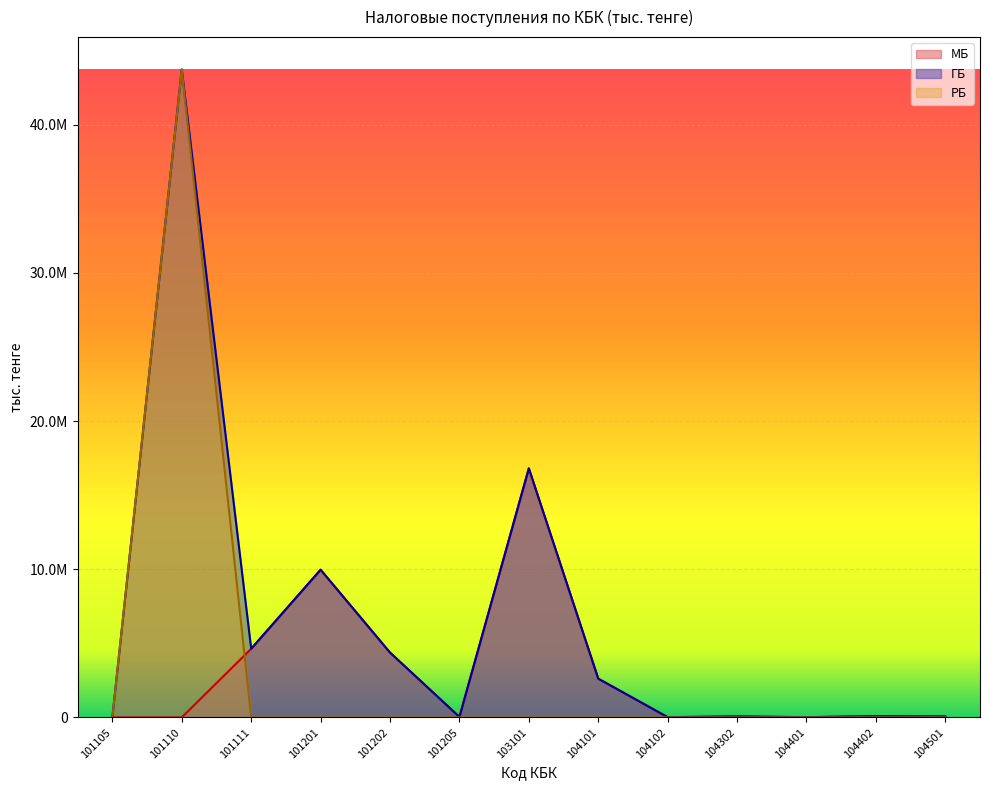

What is the approximate value of МБ at 101201?

9966717.4